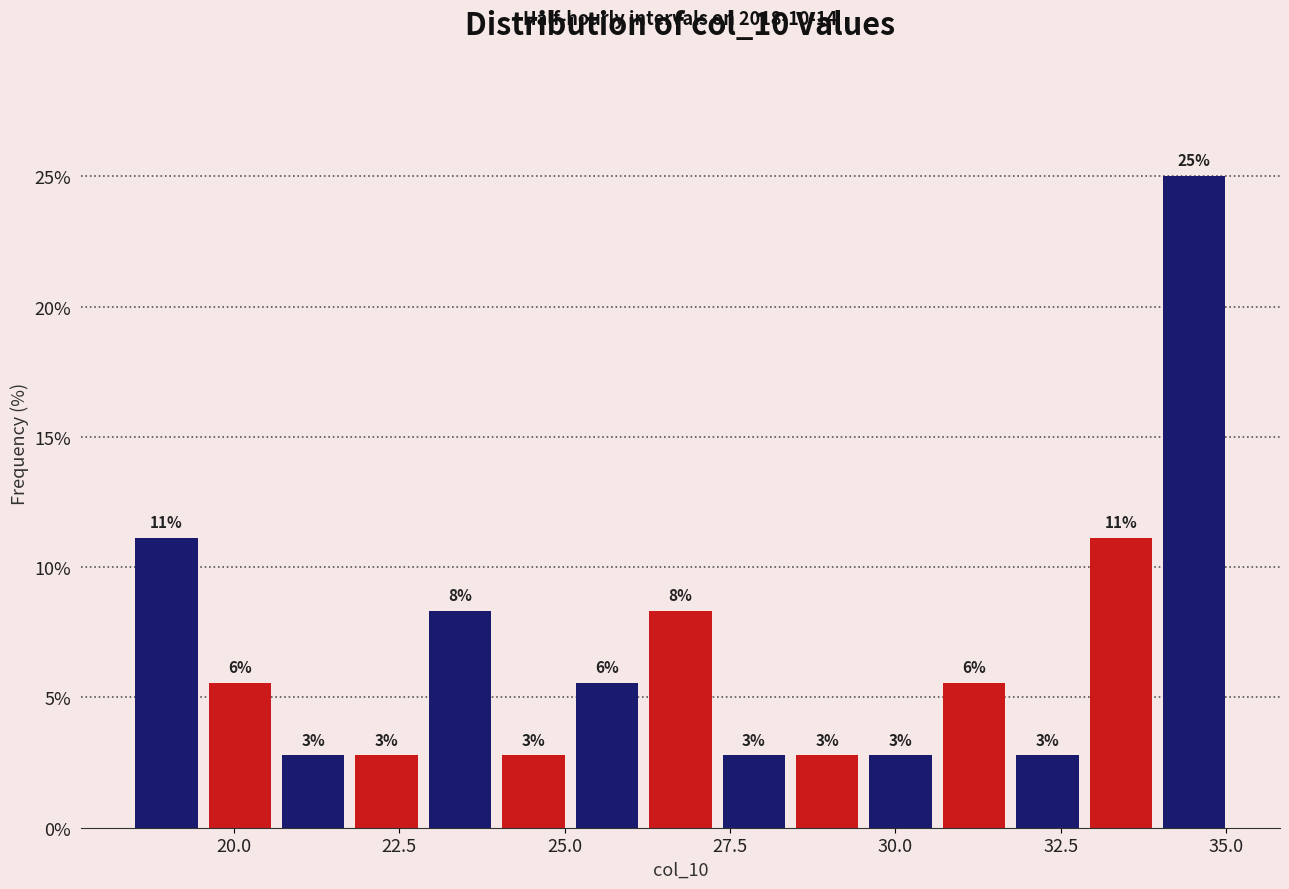

Around what value on the x-axis is the tallest bar? Give the approximate position of its centre, as read against the axis.

34.5